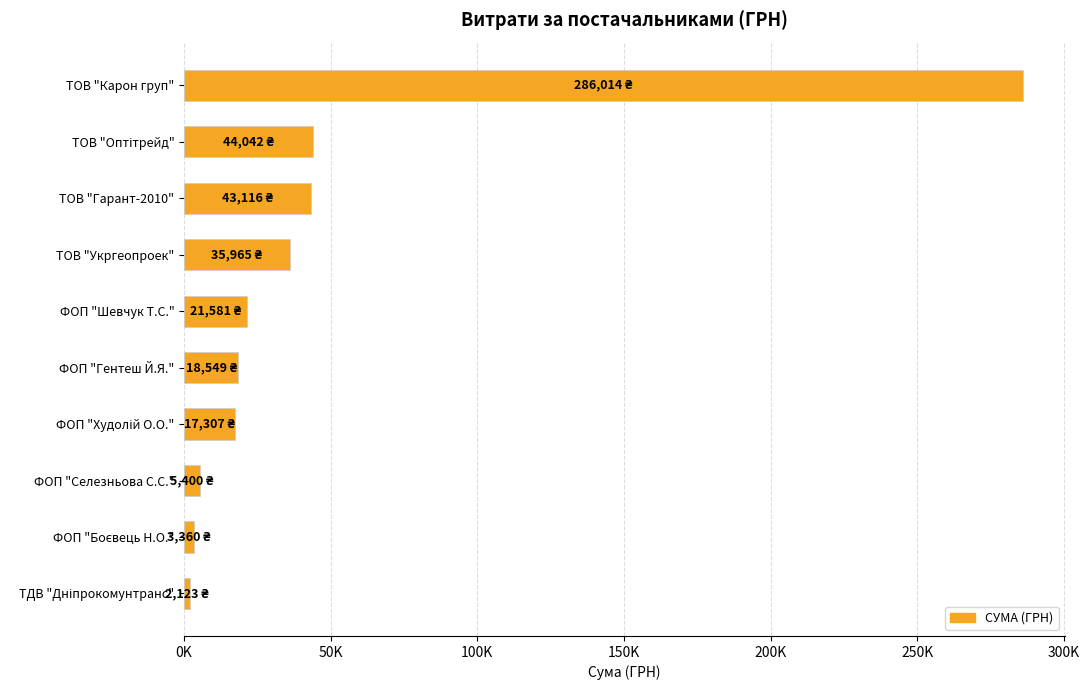

Does the chart contain any negative values?

No